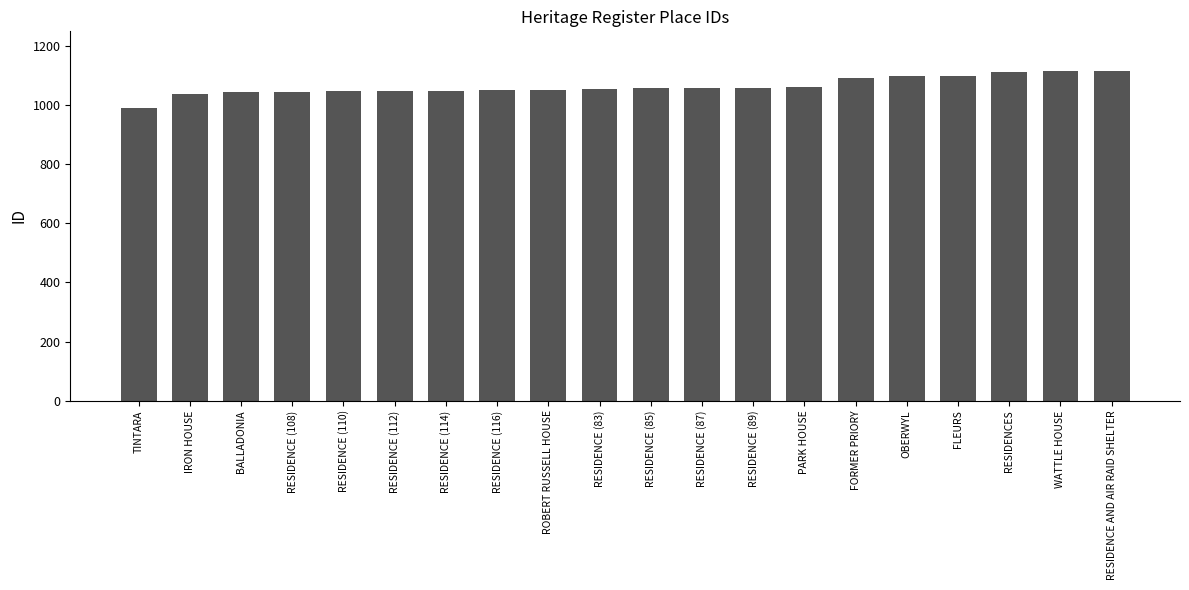

What is the minimum value shown in the chart?

989